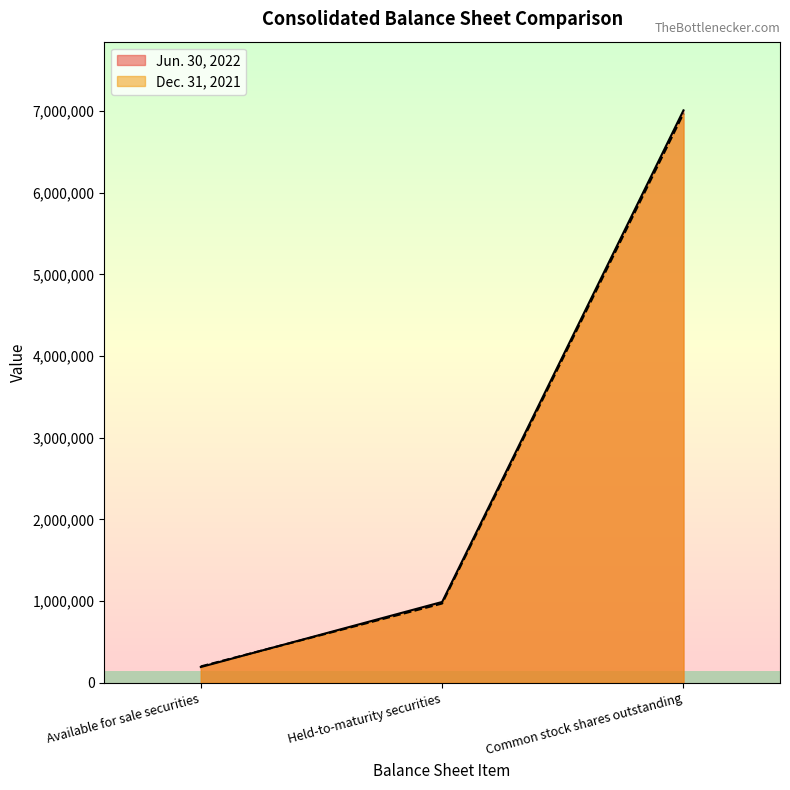

Which series has the largest total across all categories?

Jun. 30, 2022